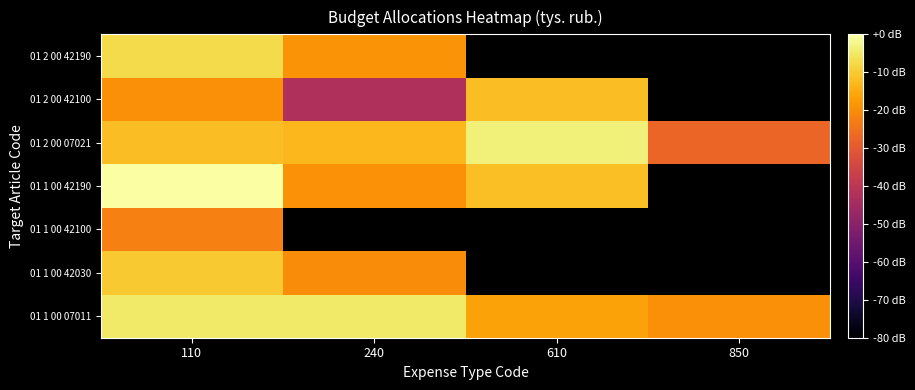

At which category is the sum across all series the highest?

110